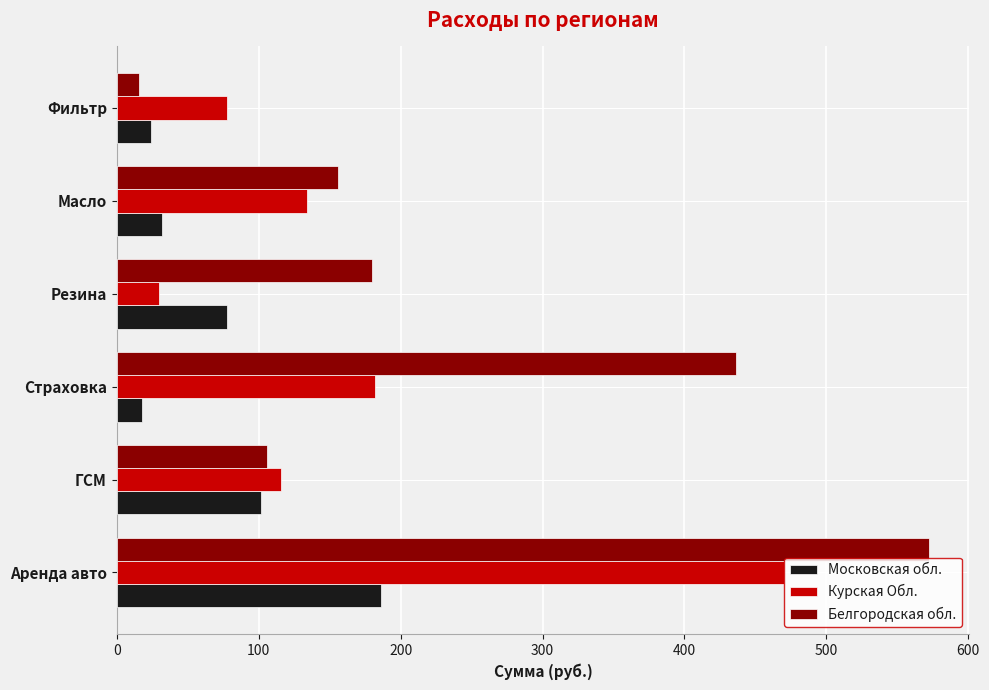

What is the difference between the Белгородская обл. values at ГСМ and Масло?

50